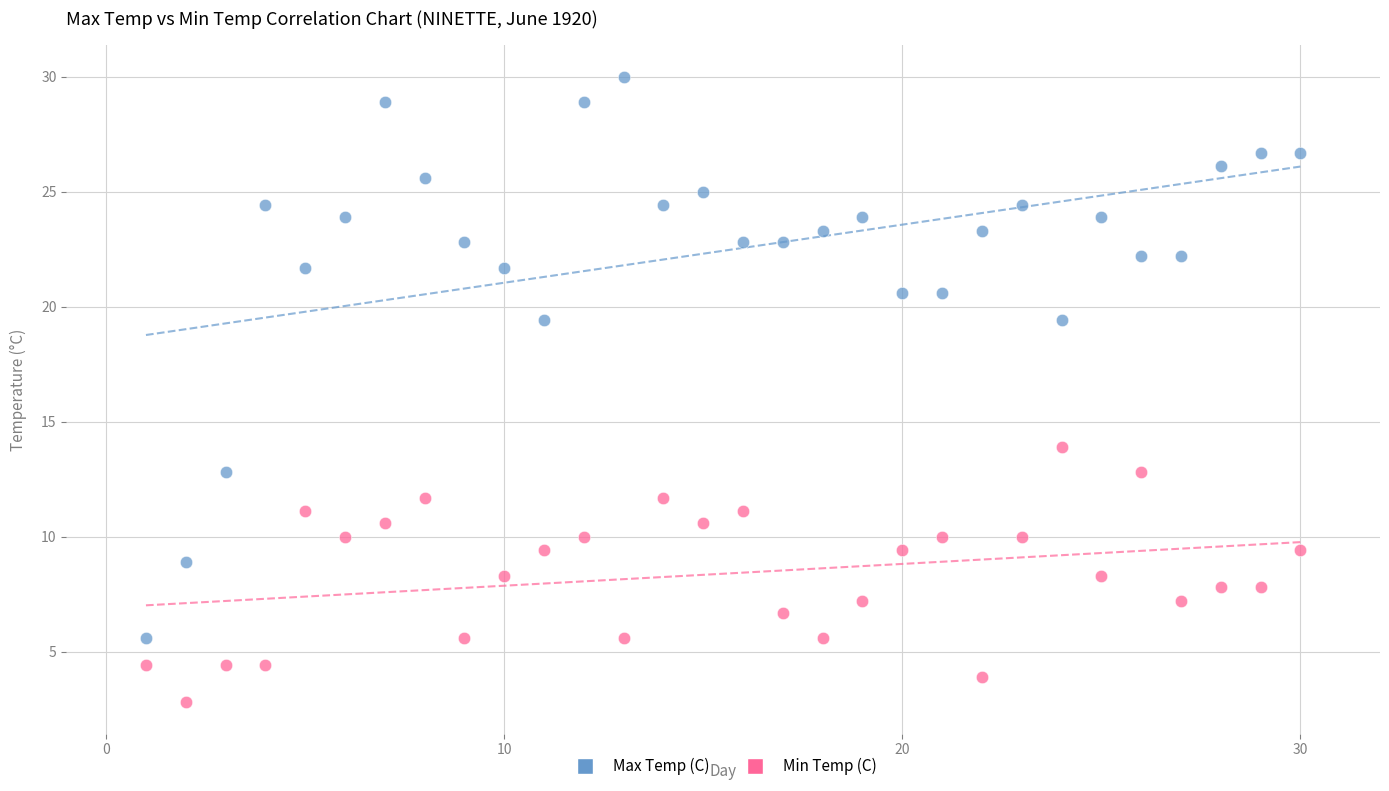

Which series contains the lowest Y value?

Min Temp (C)